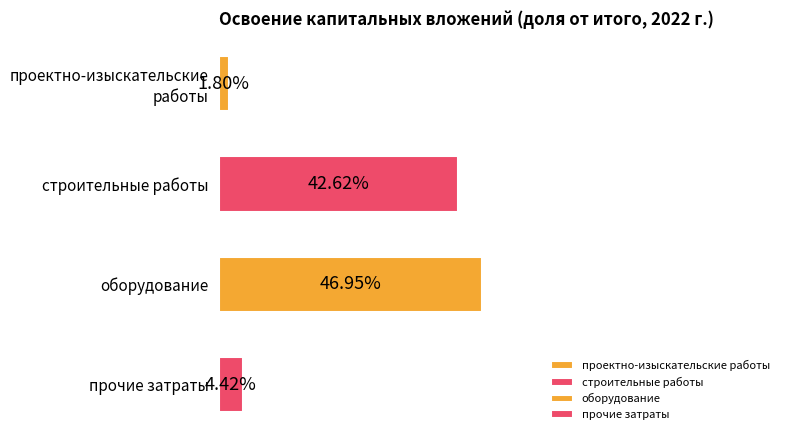

Where is the data nearest to the value 24?

строительные работы